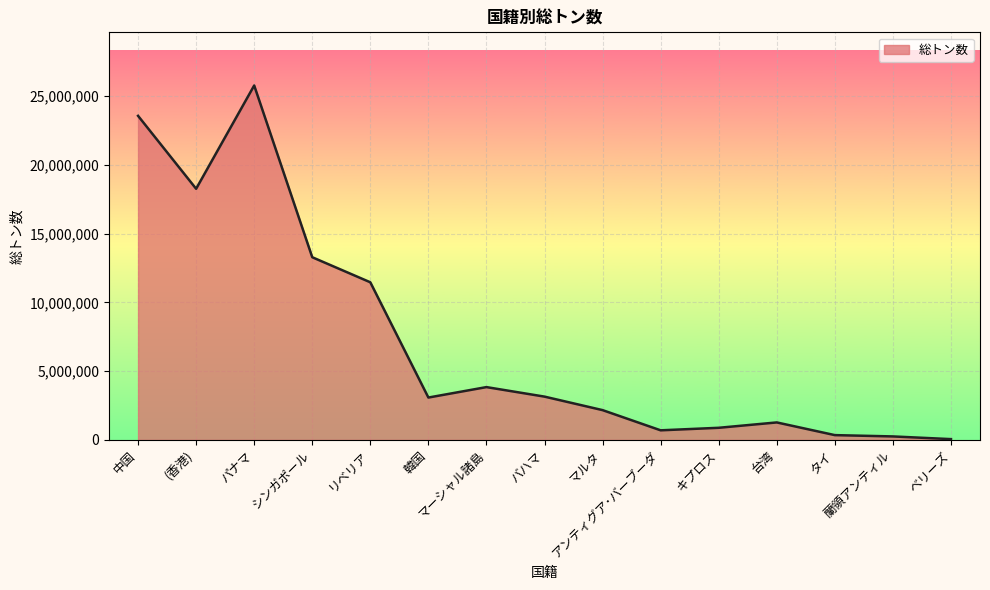

What is the difference between the maximum and minimum values?

25729092